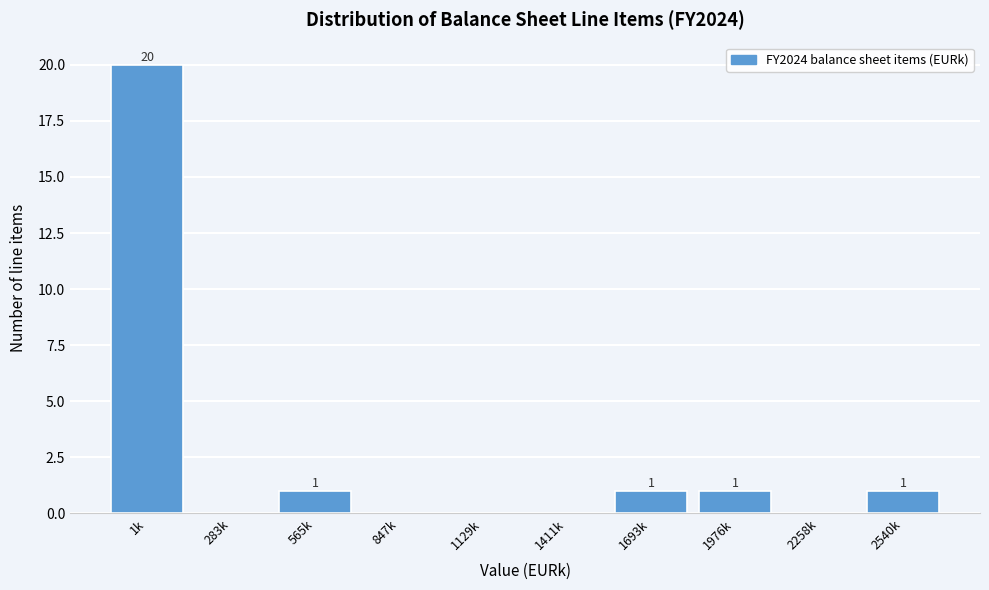

Reading left to right, transcribe all the data shown in this chart.

1k=20	283k=0	565k=1	847k=0	1129k=0	1411k=0	1693k=1	1976k=1	2258k=0	2540k=1